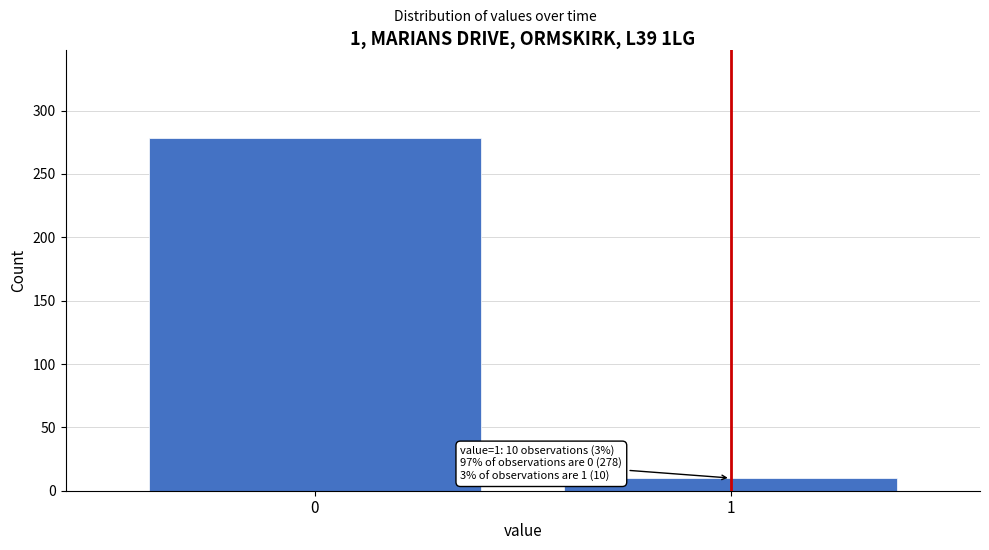

Reading left to right, extract all data points from this chart.

278	10